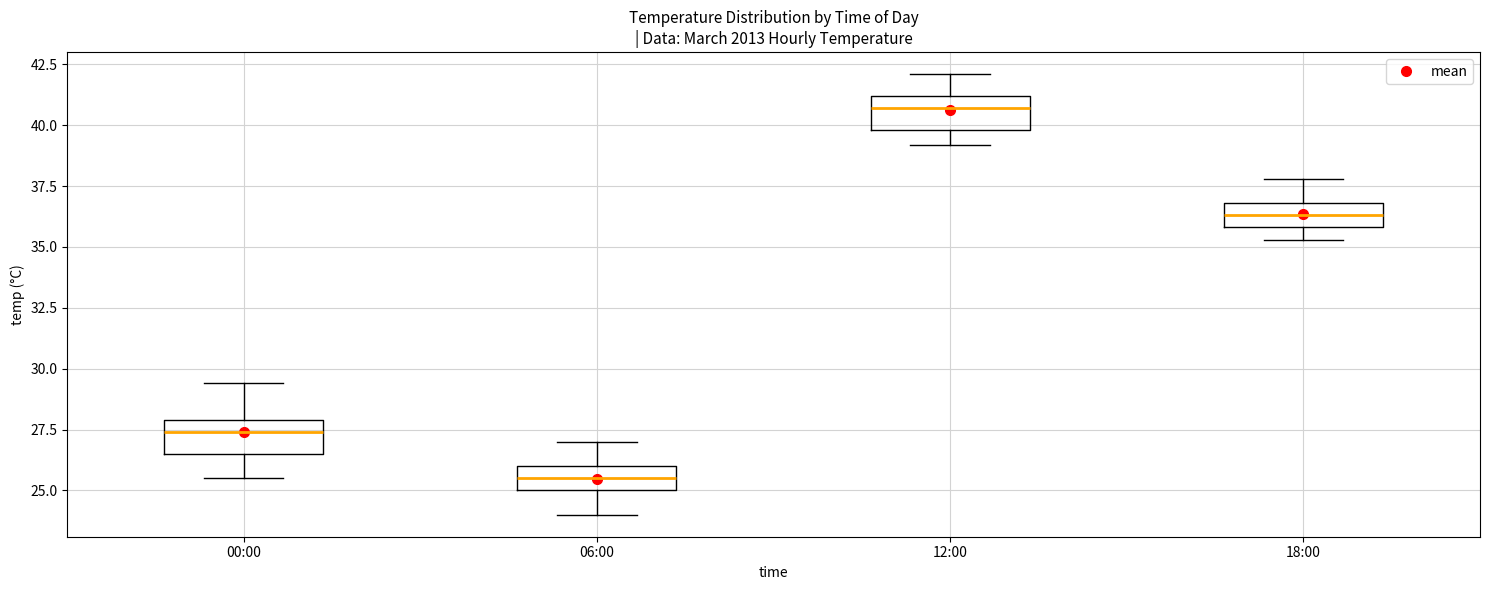

Where is the lower edge of the box for 06:00 on the y-axis? The values are not printed on the chart, so give them approximately, as read against the axis.

25.0